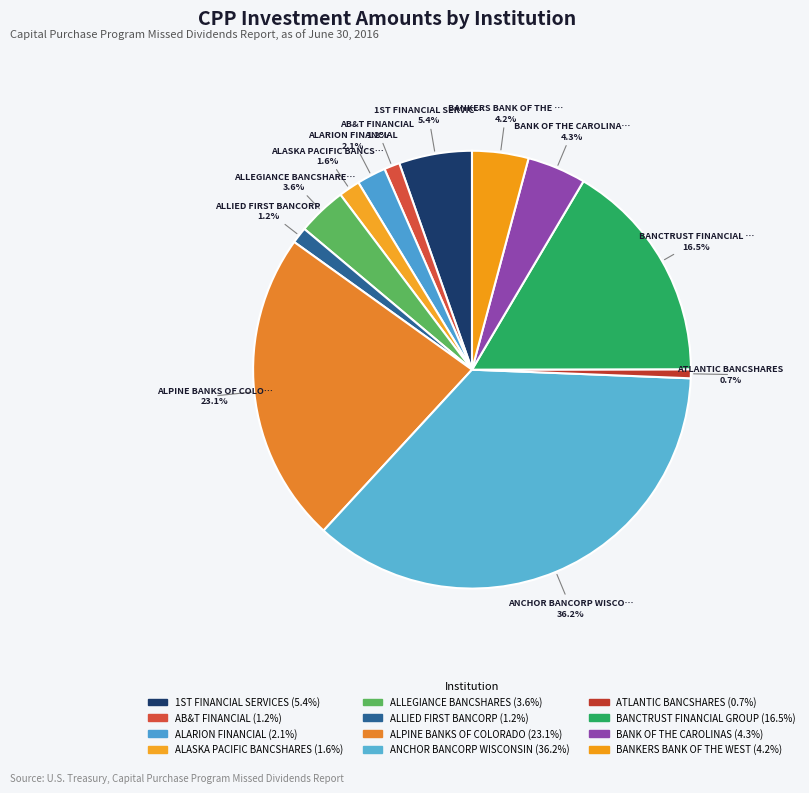

How many slices are in this pie chart?

12